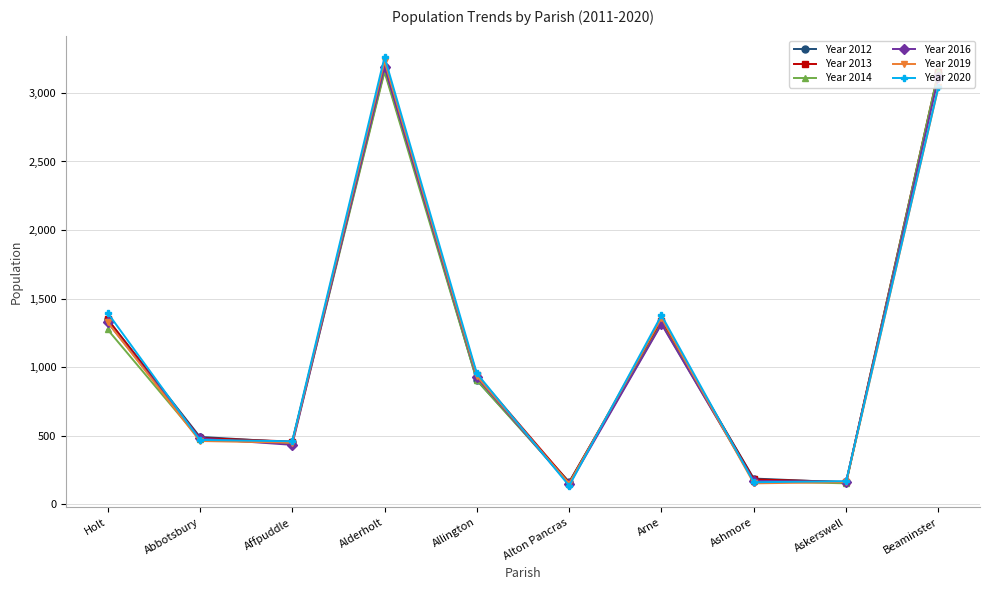

How many series are shown in this chart?

6